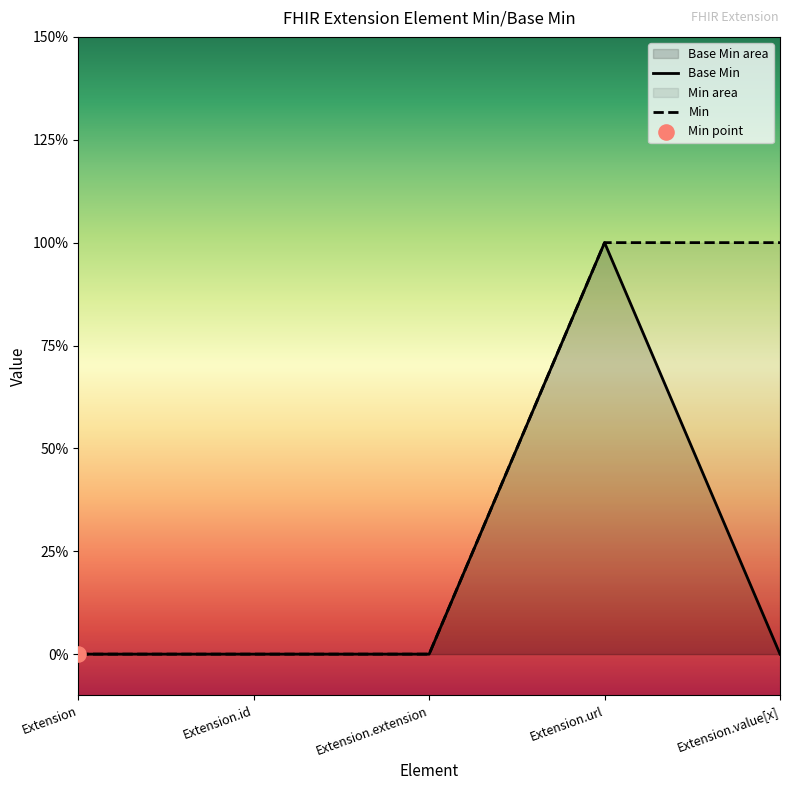

At how many categories does at least one series exceed 0?

2